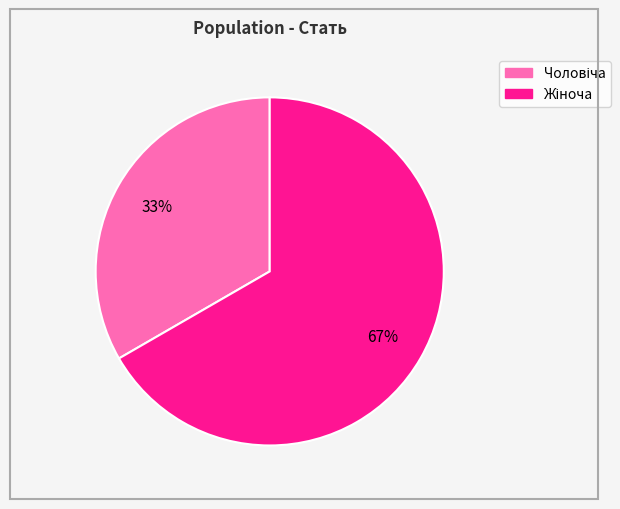

To the nearest percent, what is the average slice percentage?

50%